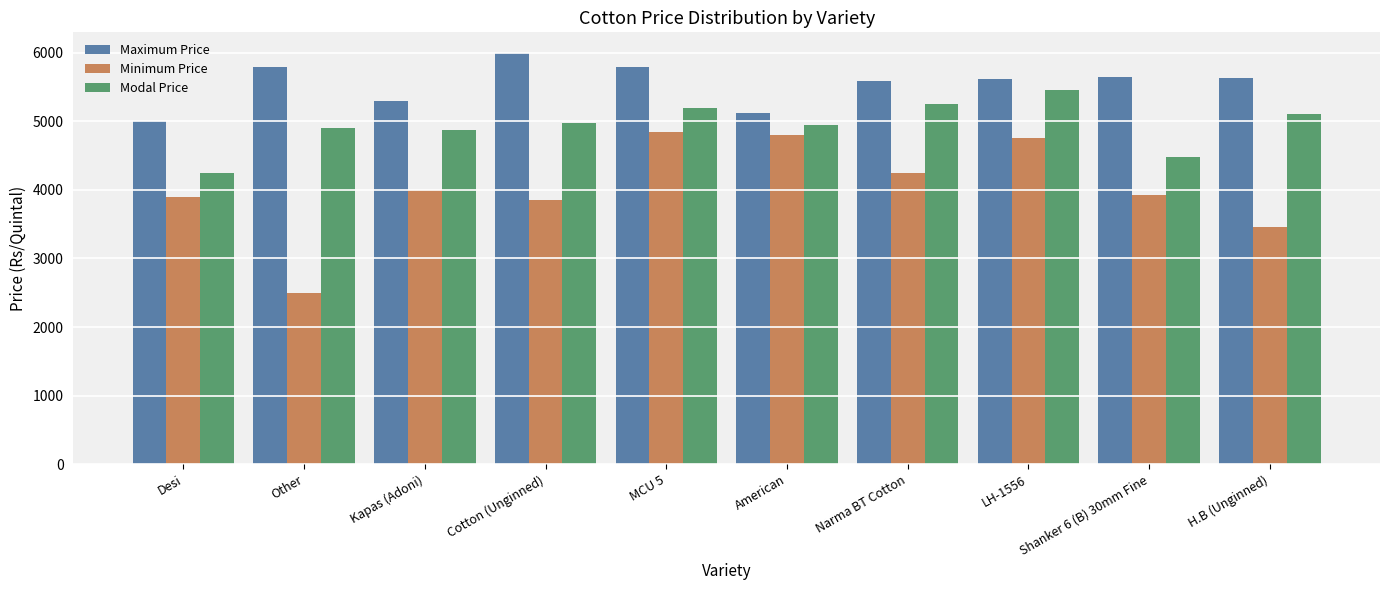

What are all the series names shown in the legend?

Maximum Price, Minimum Price, Modal Price